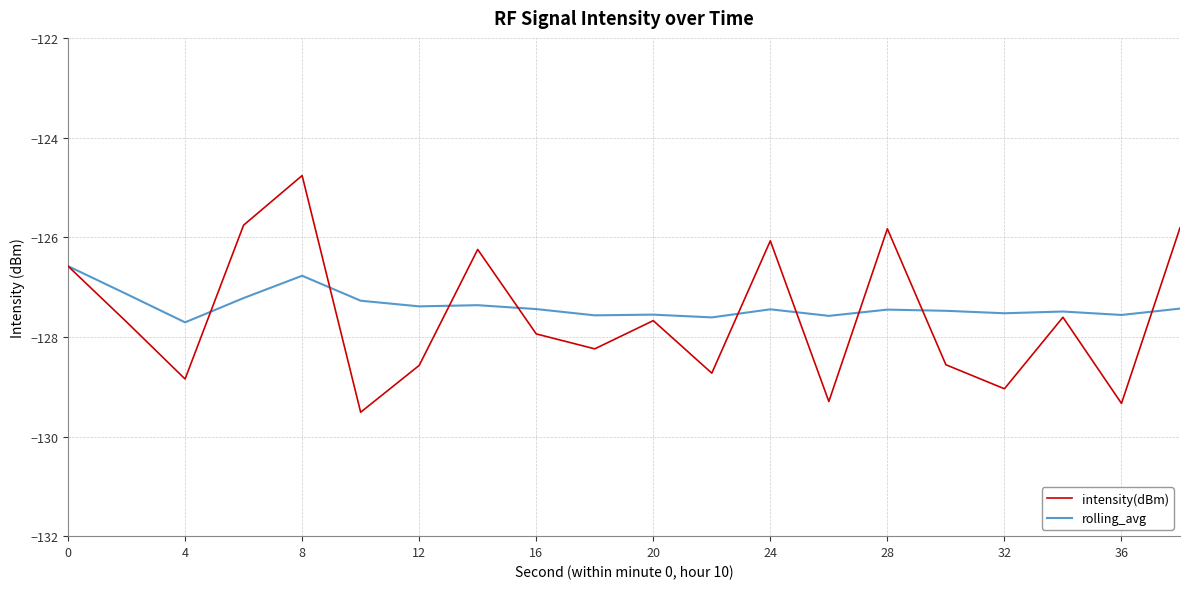

Which series has the largest total across all categories?

rolling_avg